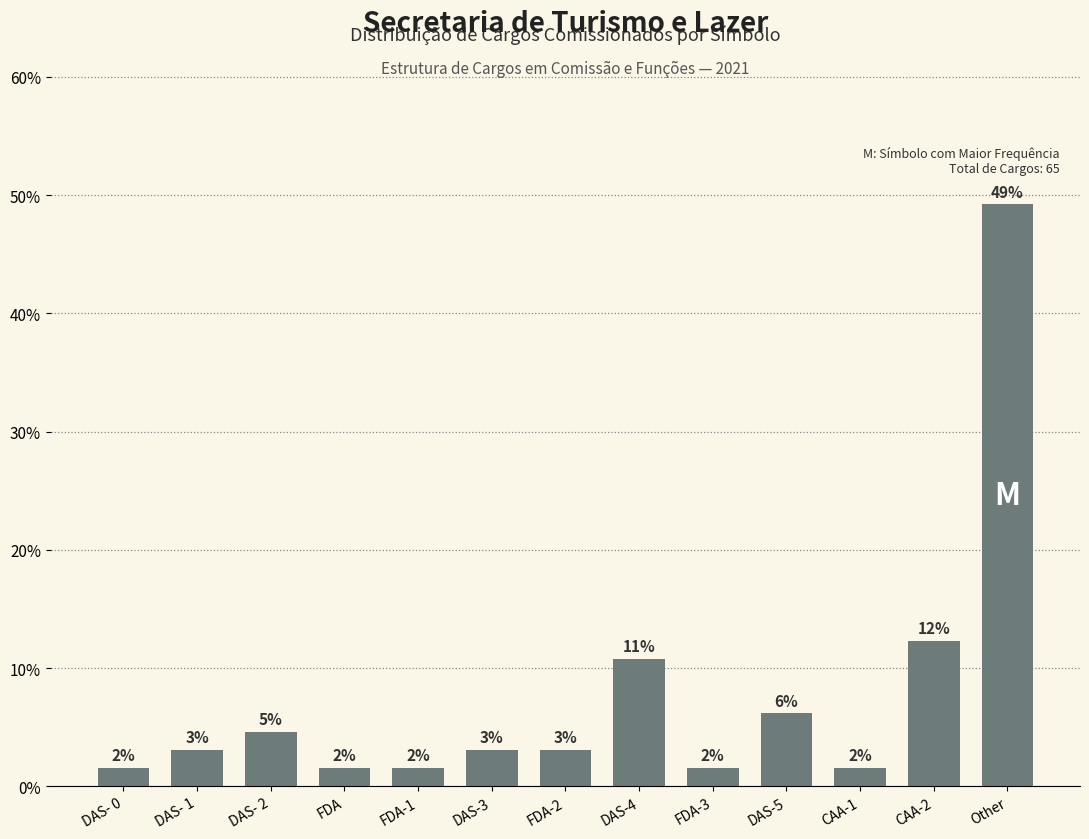

Does the chart contain any negative values?

No